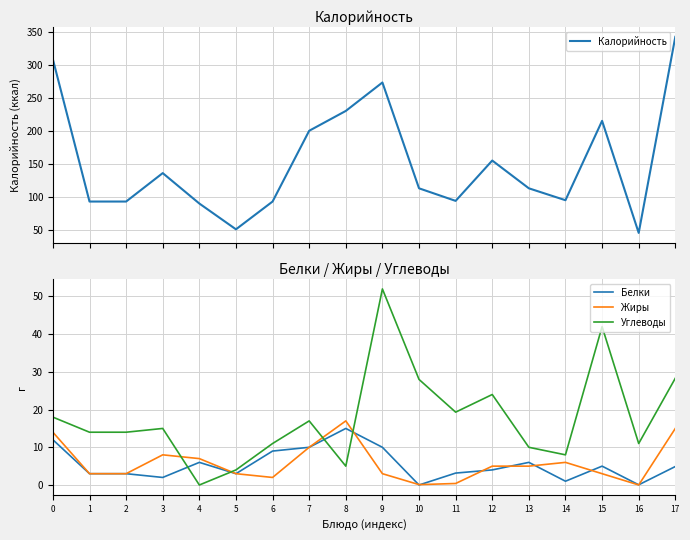

The Углеводы series shows 14.3 at 17. True or false?

False